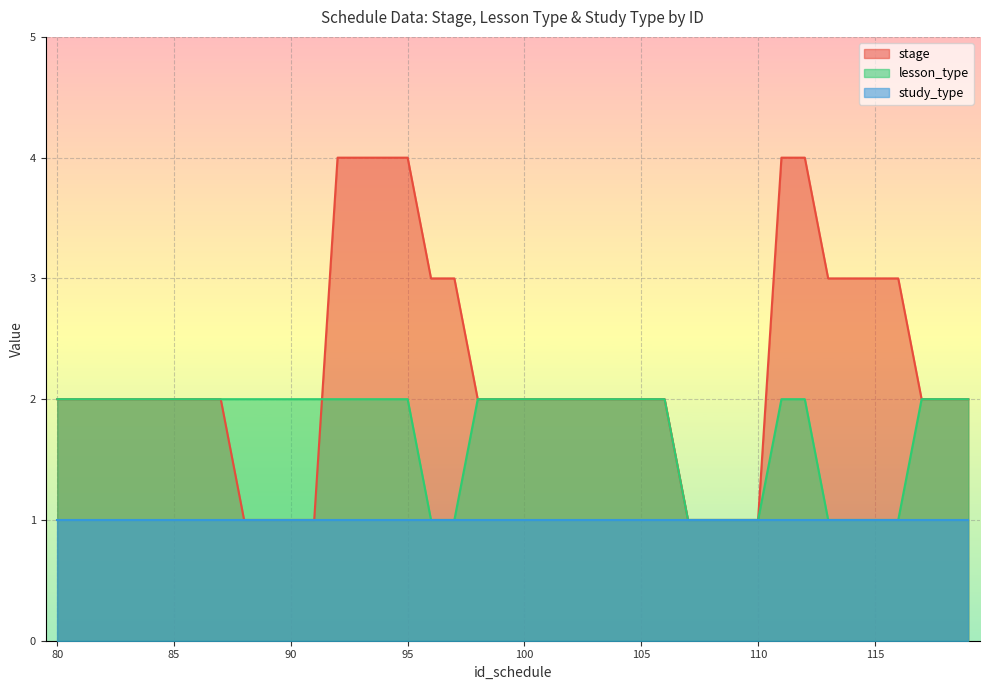

True or false: lesson_type has more than 2 interior local peaks.

False